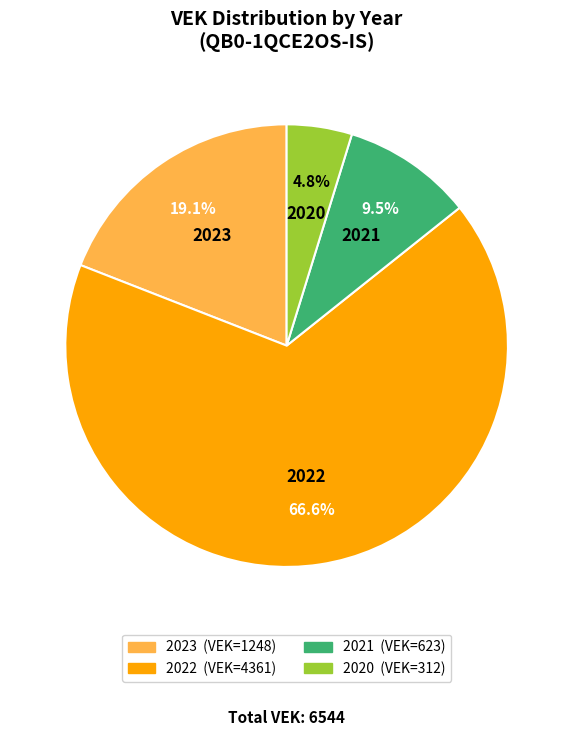

Does any single category account for the majority?

Yes